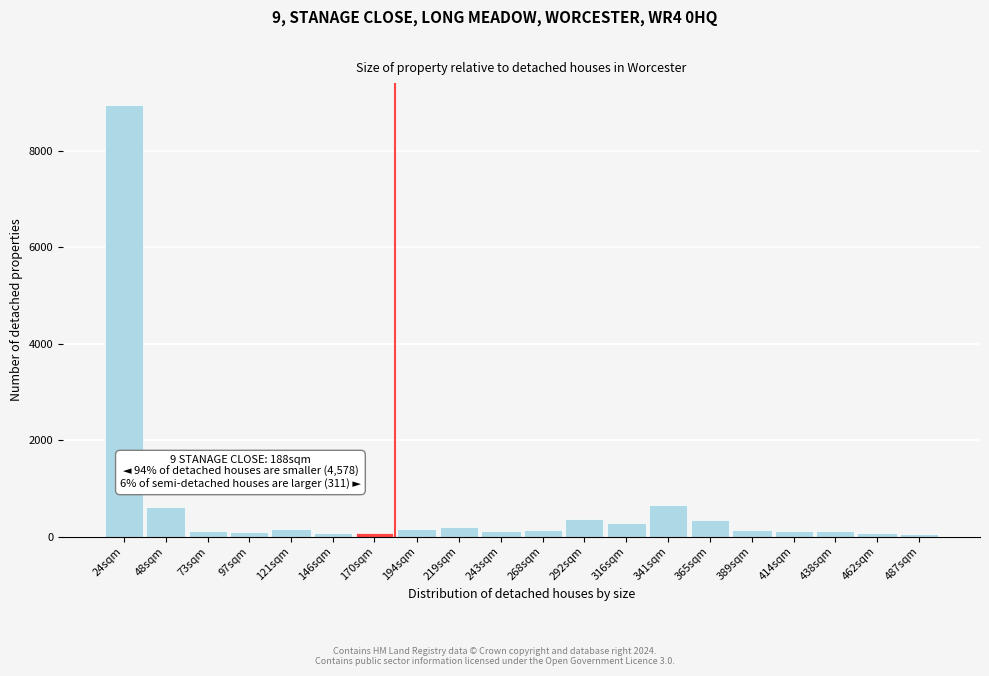

What is the greatest value displayed?

8961